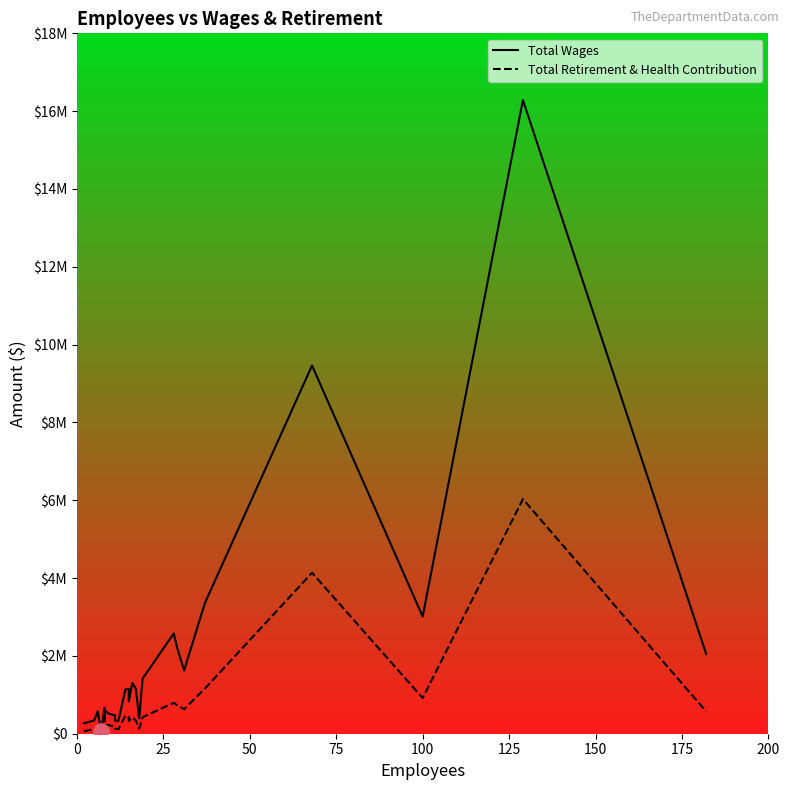

At how many categories does at least one series exceed 9164618?

2